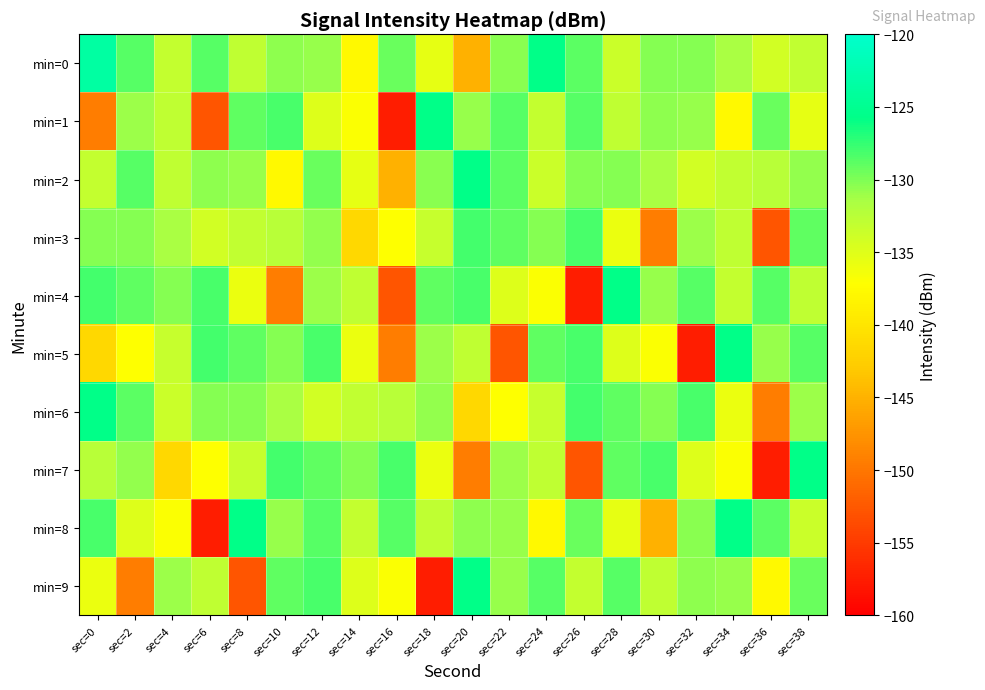

Which series has the largest total across all categories?

min=0